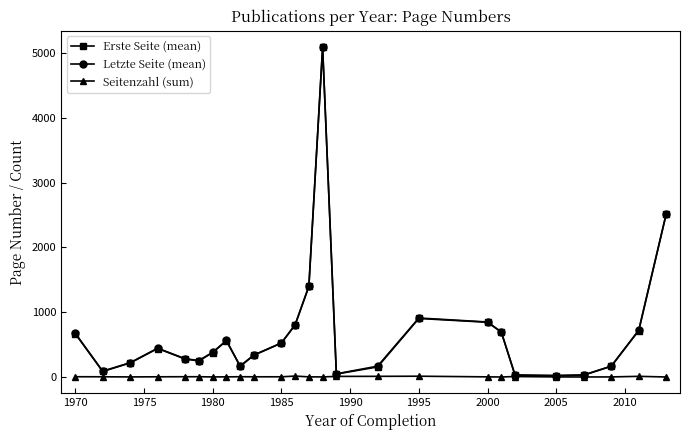

What is the value of the Letzte Seite (mean) point at the 7th from the left?

382.0